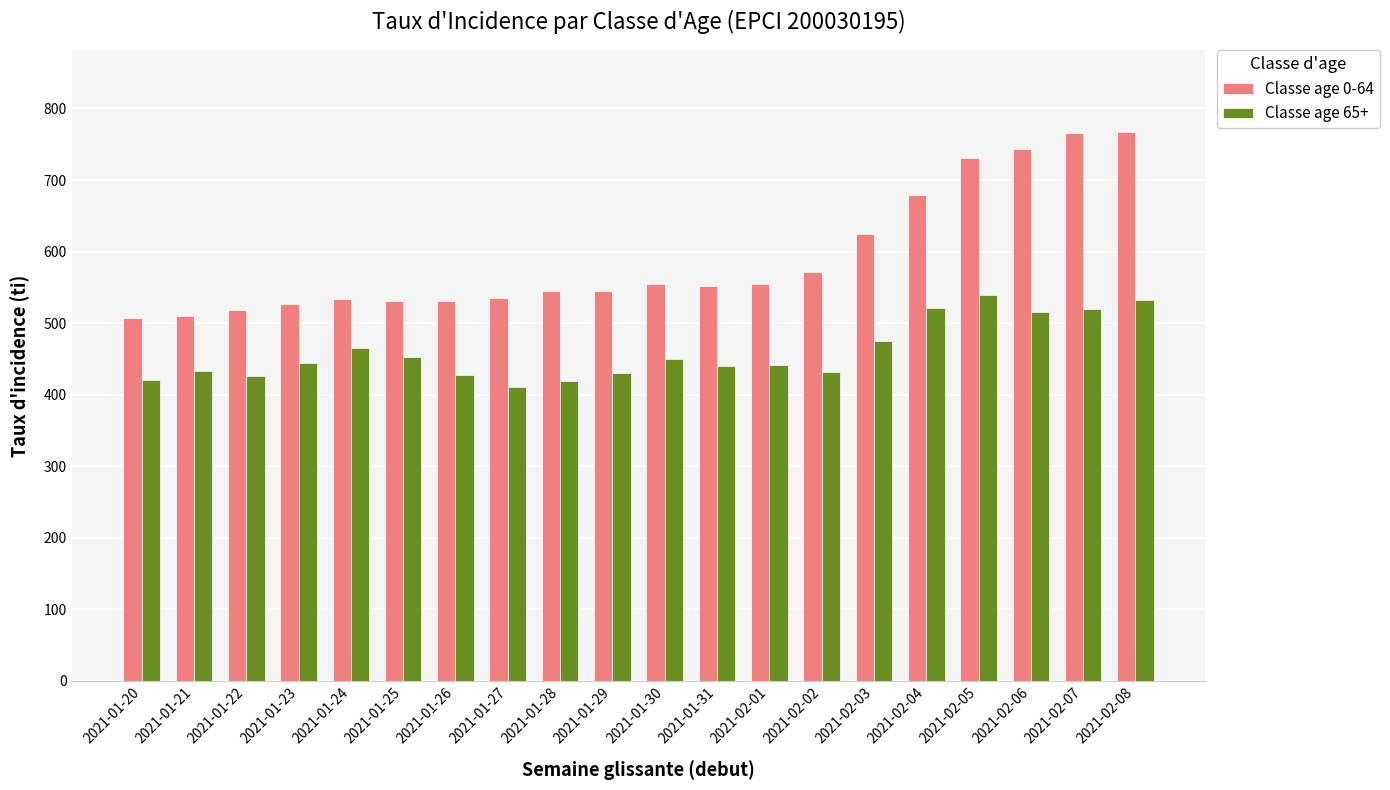

The value of Classe age 0-64 at 2021-02-08 is 766.8. True or false?

True